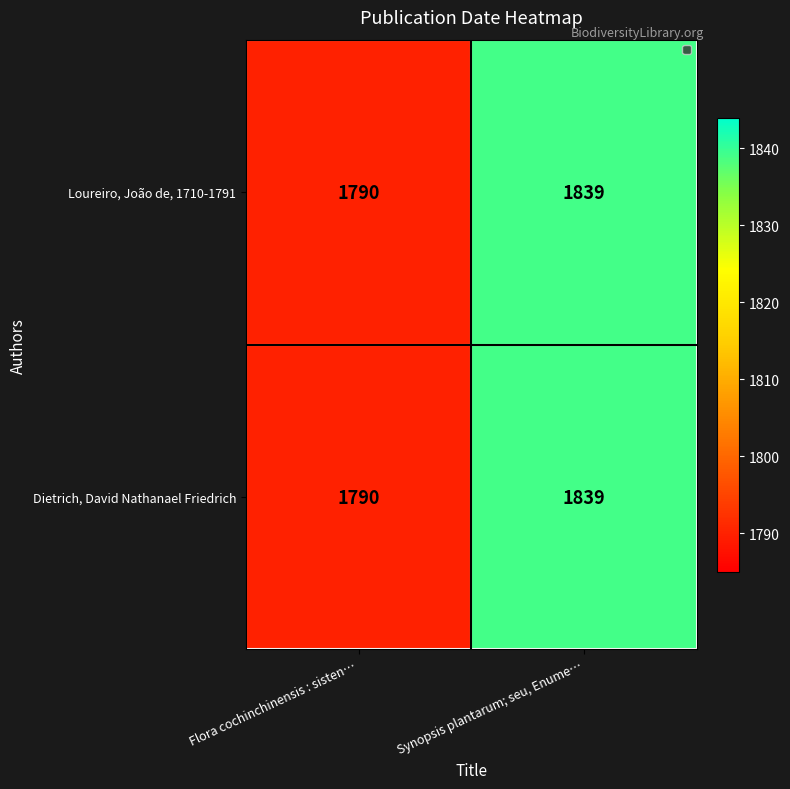

The Dietrich, David Nathanael Friedrich series shows 1839 at Synopsis plantarum; seu, Enume…. True or false?

True